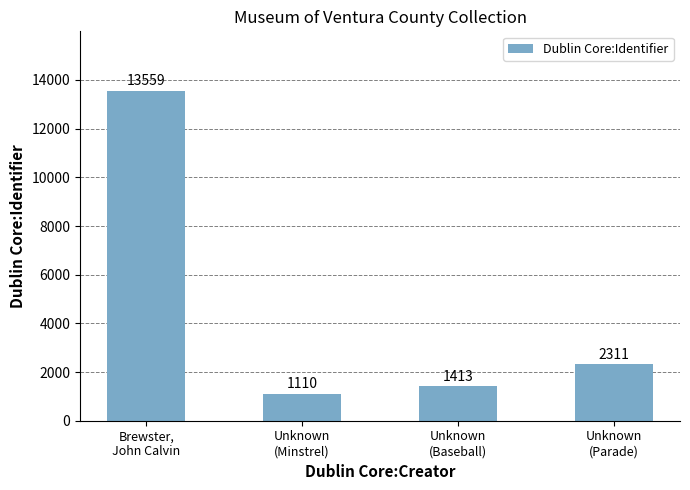

What is the value of the 4th bar from the left?

2311